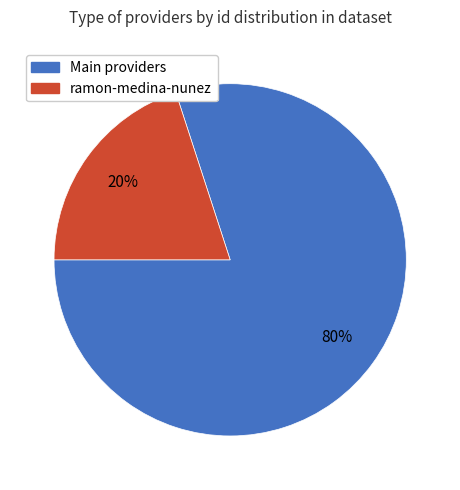

Does any single category account for the majority?

Yes